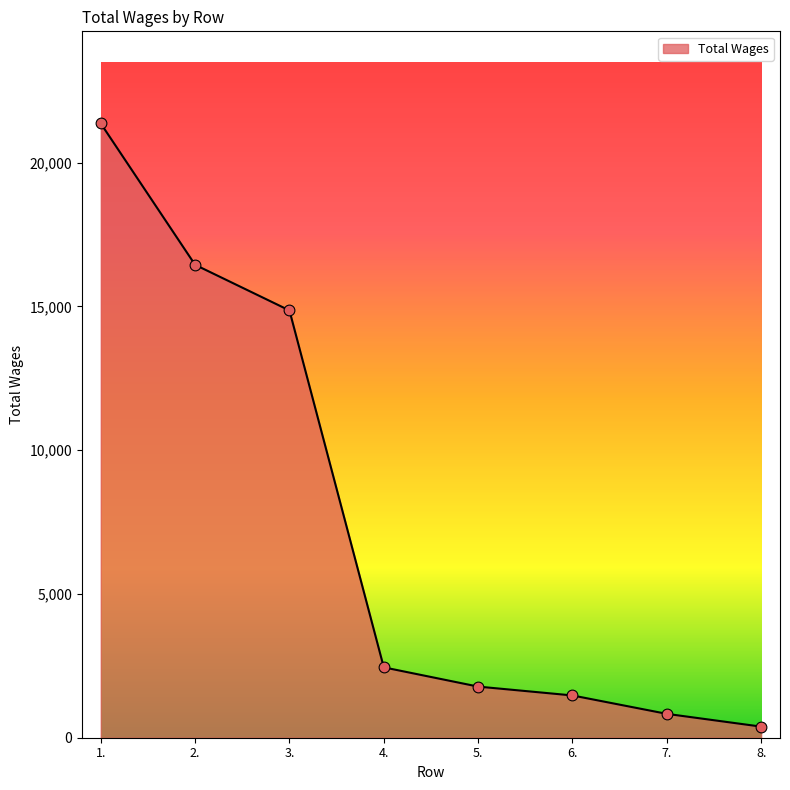

Approximately how many times larger is the value at 6. compared to 8.?

3.8